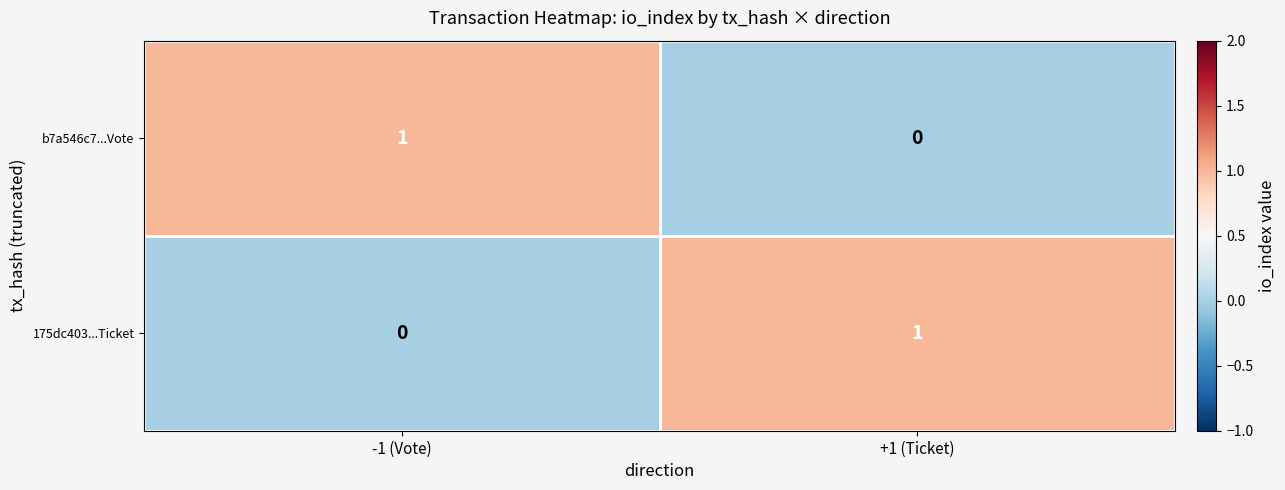

Reading left to right, what are all the values shown in this chart?

b7a546c7...Vote: 1	0
175dc403...Ticket: 0	1